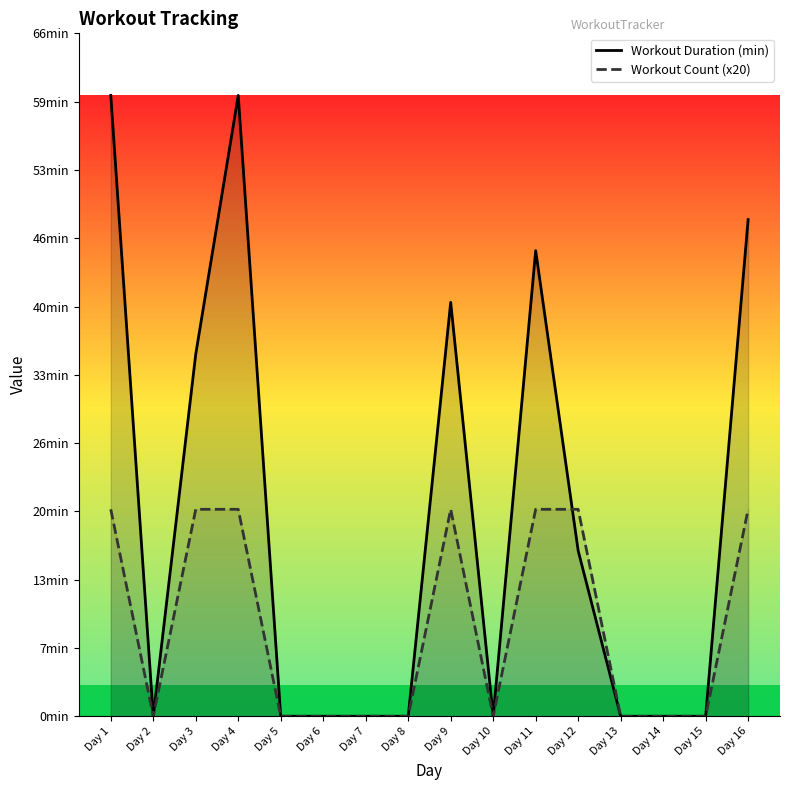

The value of Workout Count (x20) at Day 7 is 0. True or false?

True